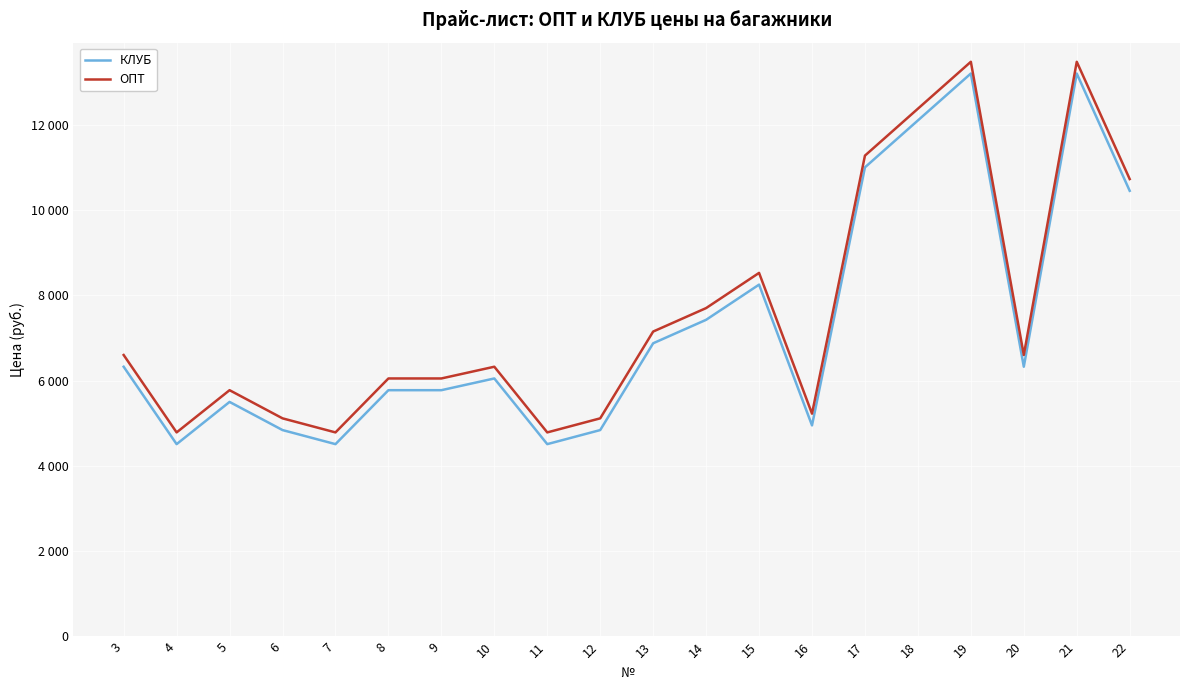

What is the difference between the ОПТ values at 12 and 15?

3410